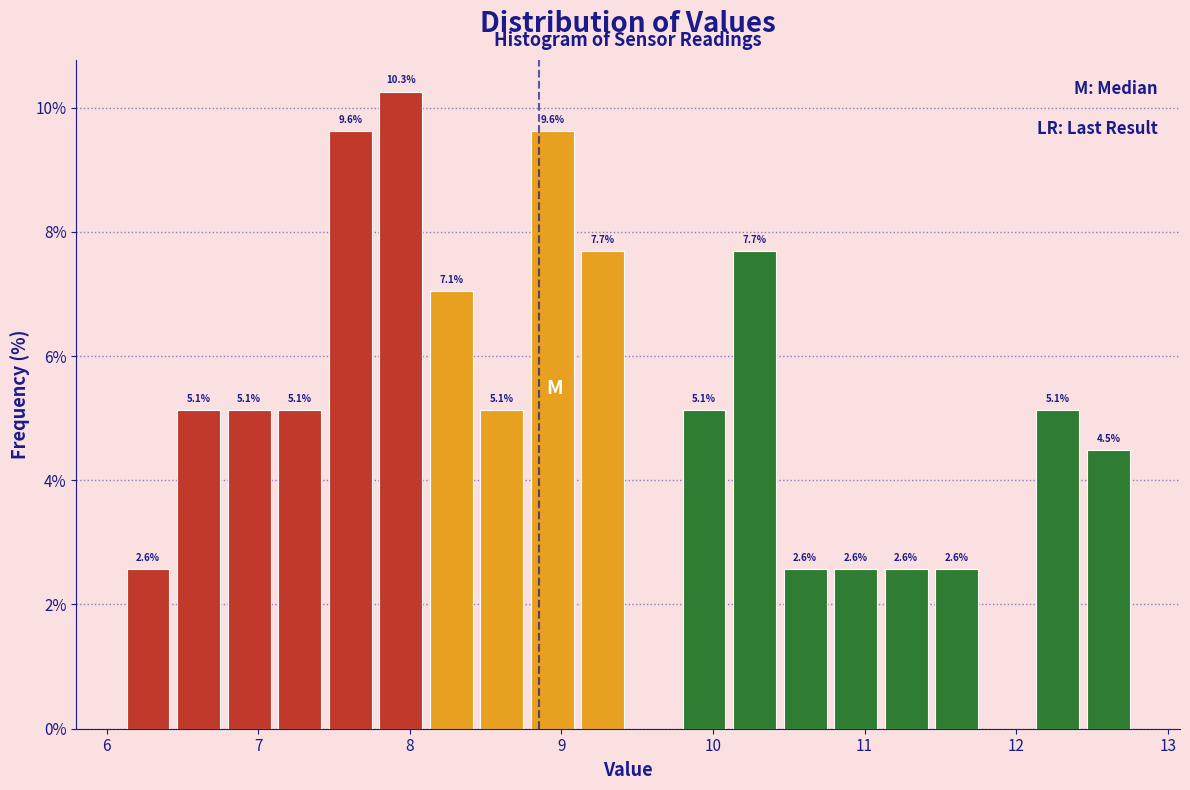

Read against the x-axis, roughly where is the centre of the tallest bar?

7.9